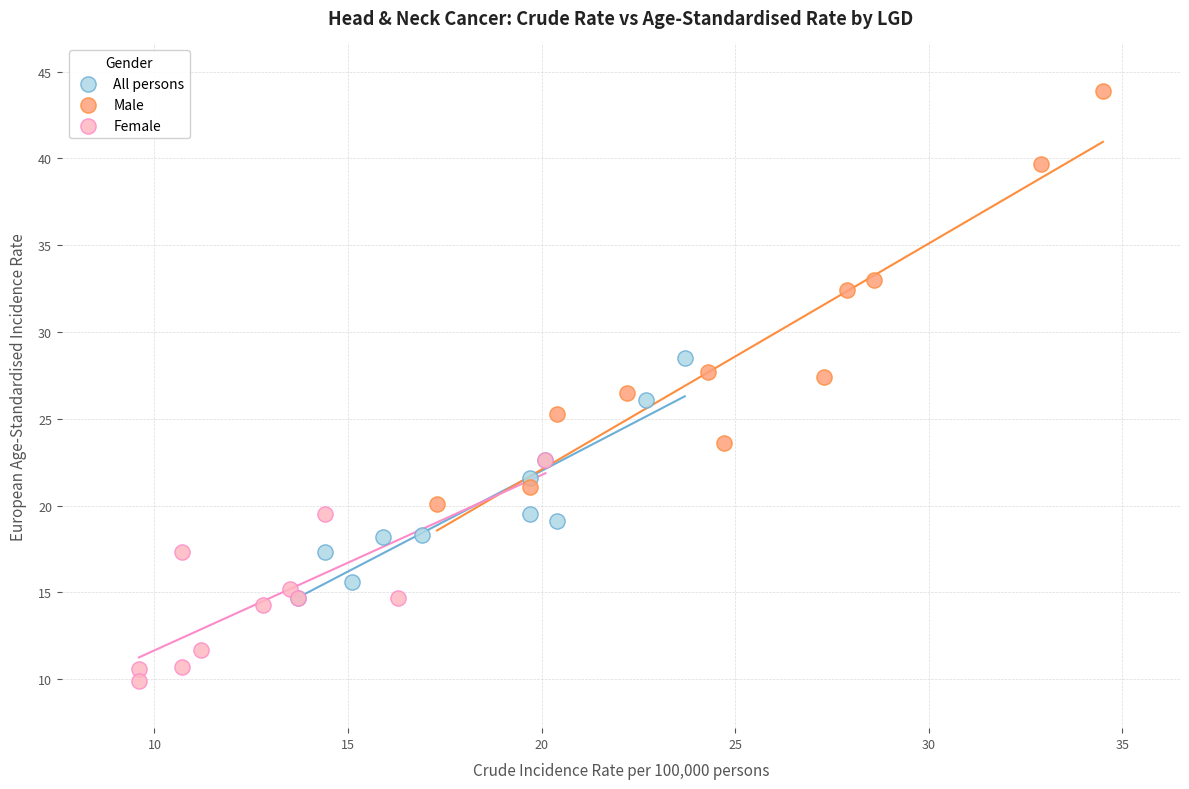

Which series reaches the minimum Y coordinate?

Female